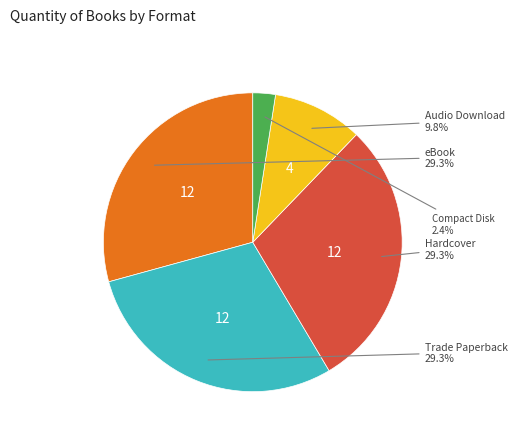

Is there any slice that represents more than half of the pie?

No